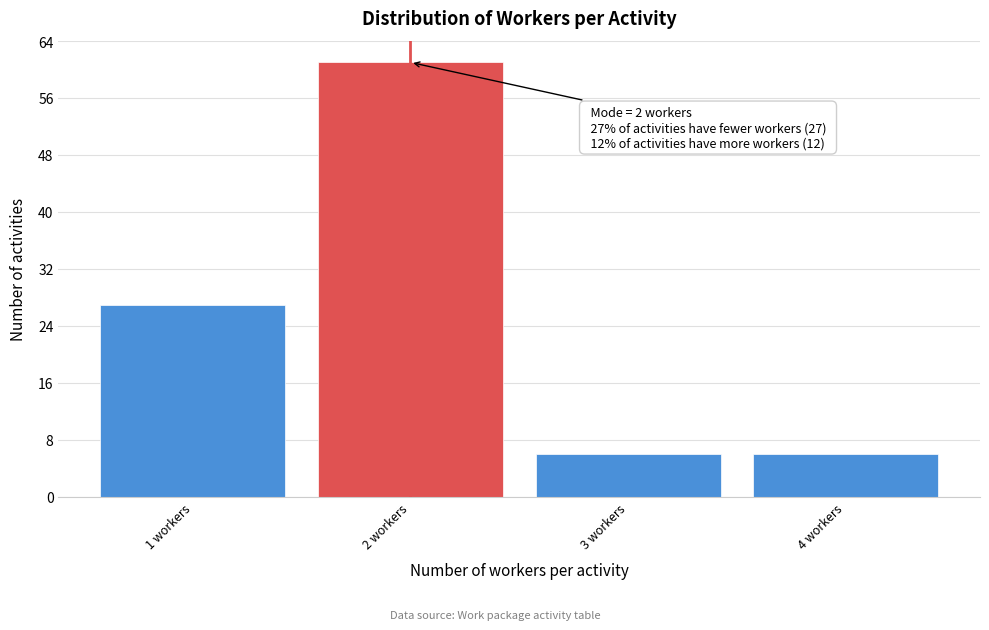

Which range on the x-axis has the tallest bar?

1.5 to 2.5